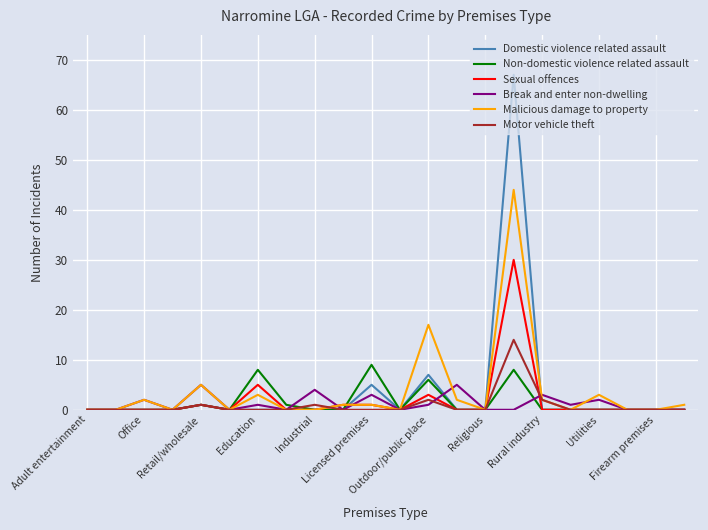

What is the maximum value shown in the chart?

67